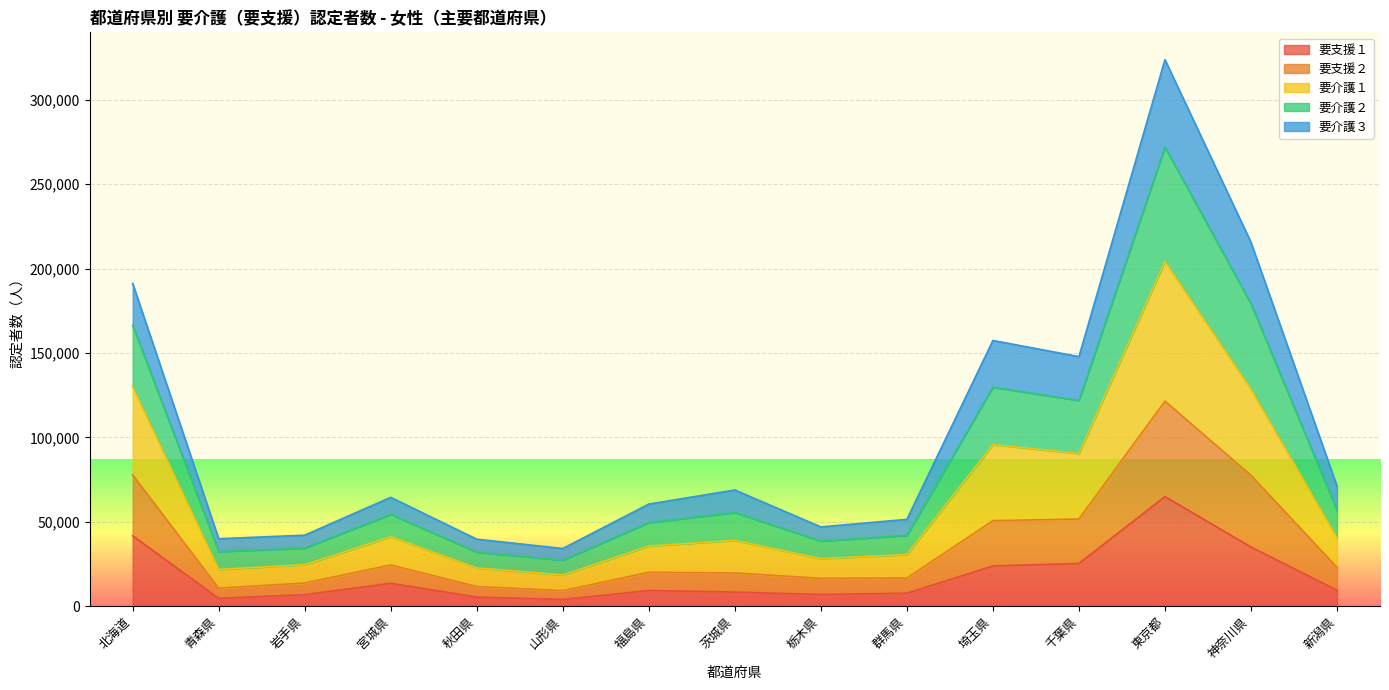

Which category has the highest value in the 要支援１ series?

東京都